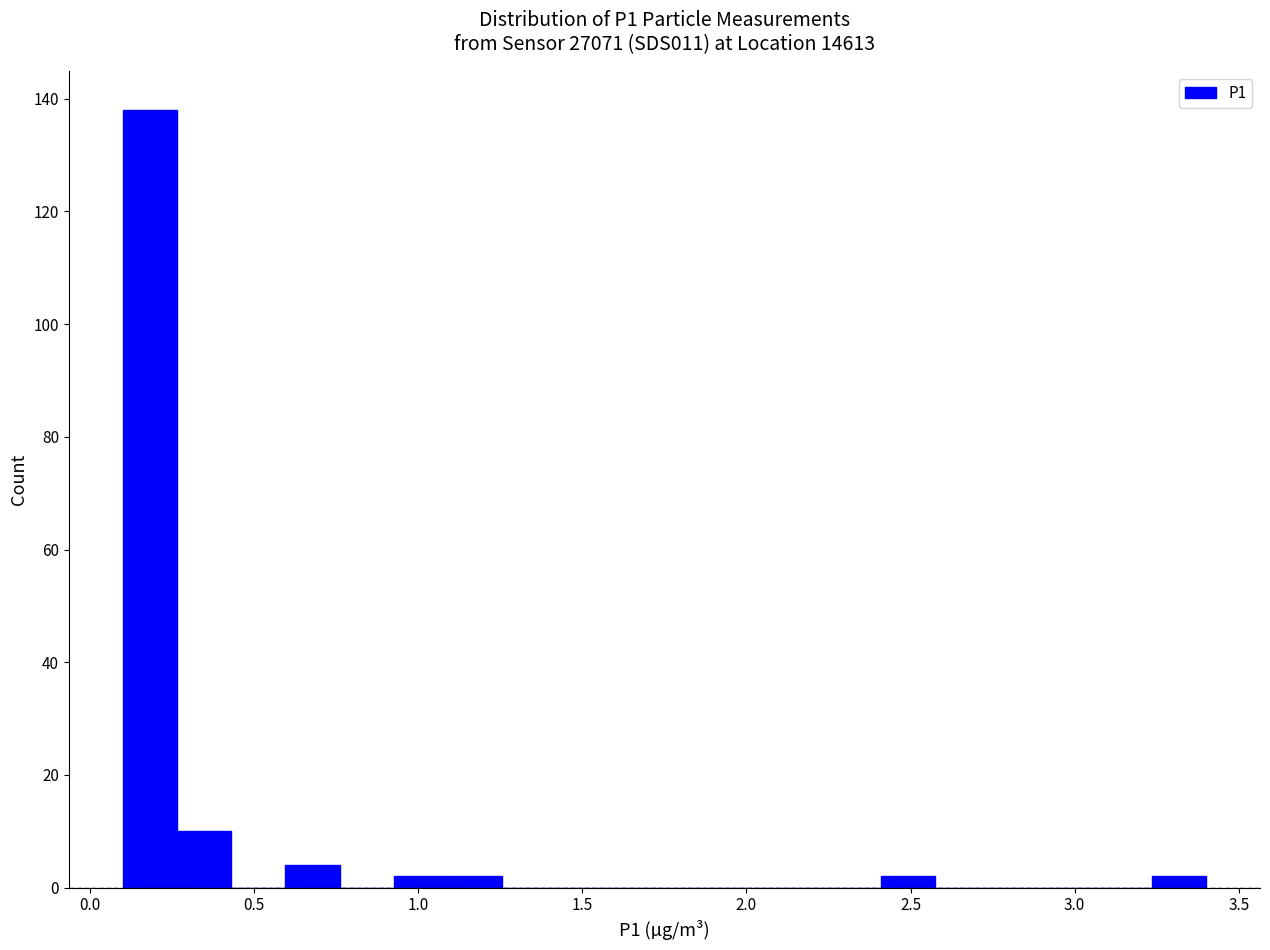

Around what value on the x-axis is the tallest bar? Give the approximate position of its centre, as read against the axis.

0.20